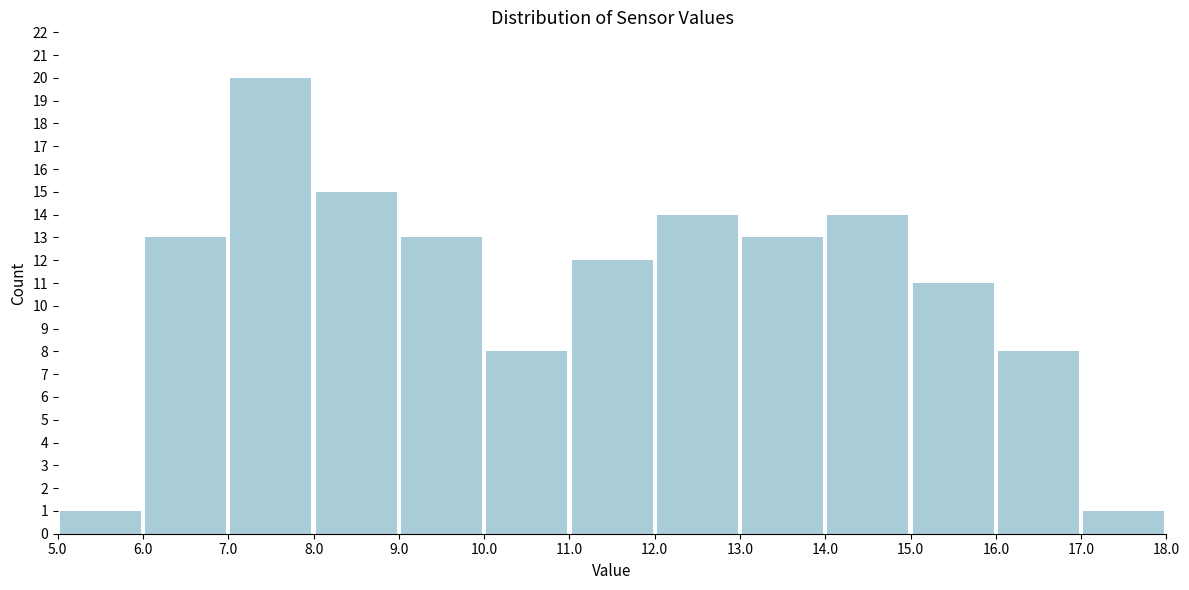

Reading left to right, transcribe this chart: for each bar, give the range it covers on the x-axis and its height. The values are not printed on the chart, so give them approximately, as read against the axis.

5.0 to 6.0: 1
6.0 to 7.0: 13
7.0 to 8.0: 20
8.0 to 9.0: 15
9.0 to 10.0: 13
10.0 to 11.0: 8
11.0 to 12.0: 12
12.0 to 13.0: 14
13.0 to 14.0: 13
14.0 to 15.0: 14
15.0 to 16.0: 11
16.0 to 17.0: 8
17.0 to 18.0: 1